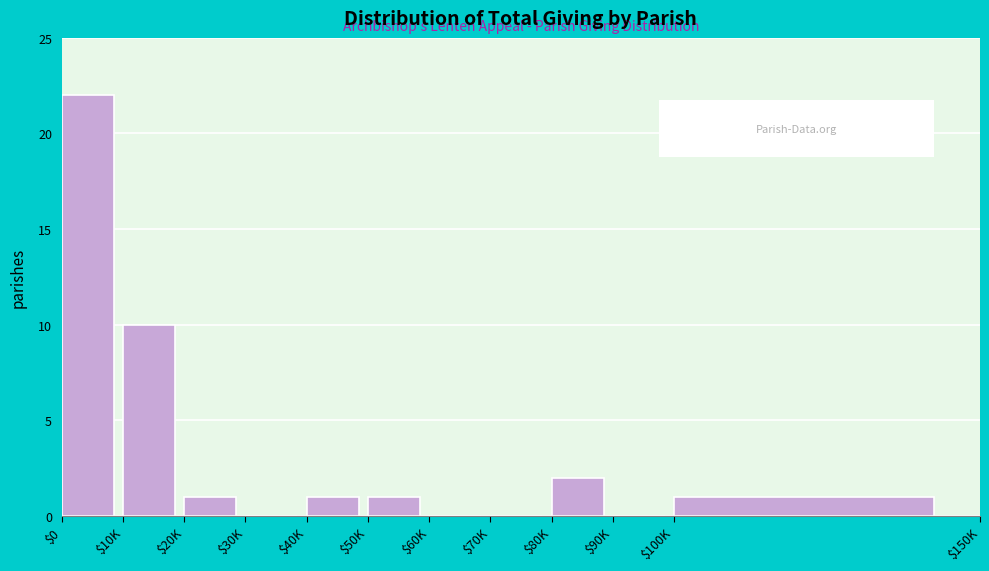

What is the sum of all values?

38